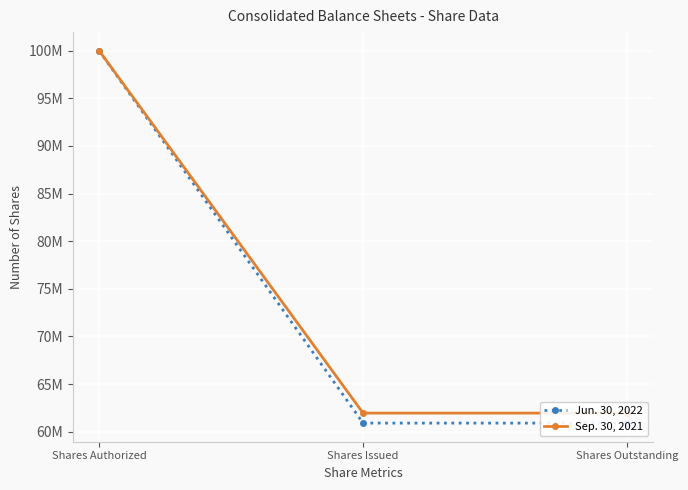

Reading left to right, extract all data points from this chart.

Jun. 30, 2022: 100000000	60904000	60904000
Sep. 30, 2021: 100000000	61954000	61954000